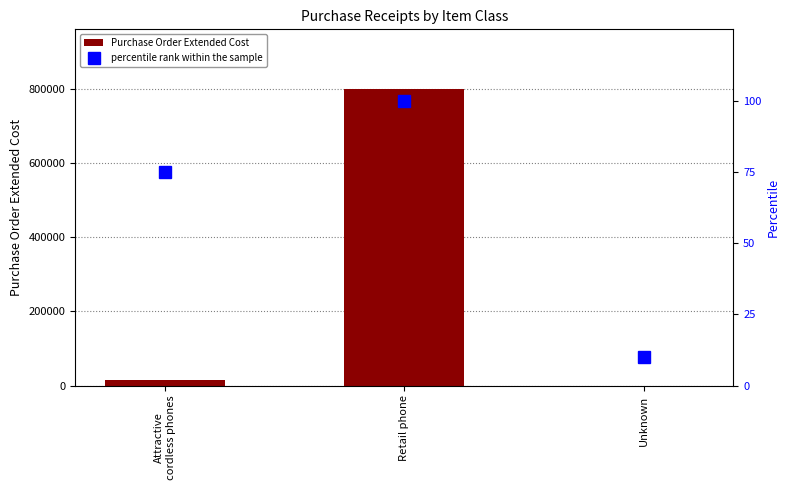

What is the value of the Purchase Order Extended Cost bar at the 2nd from the left?

799972.0